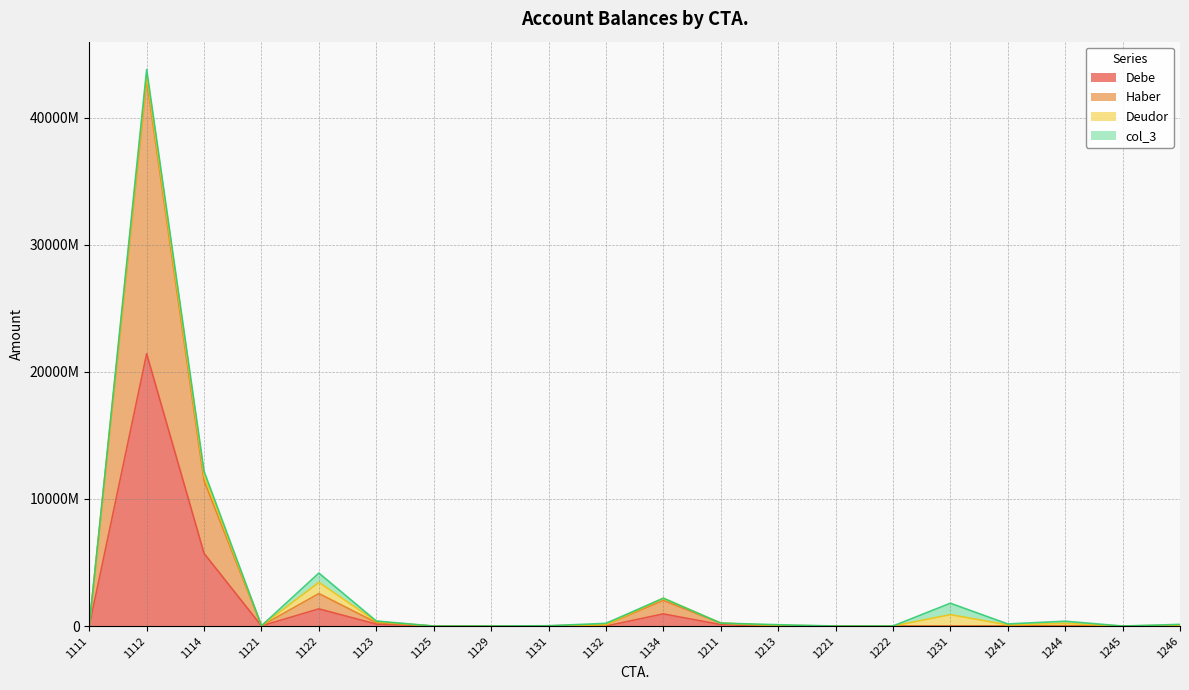

True or false: Debe and Haber intersect in this chart.

False